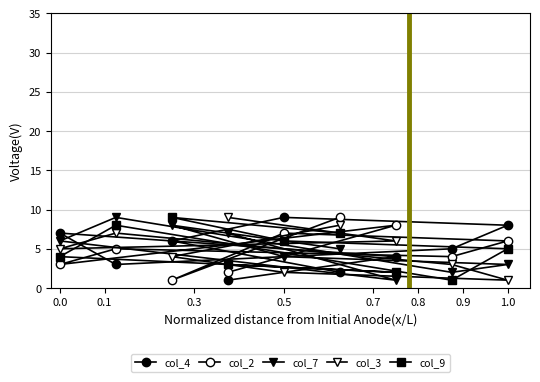

In col_9, how many points are higher than both neighbors (excluding endpoints)?

2